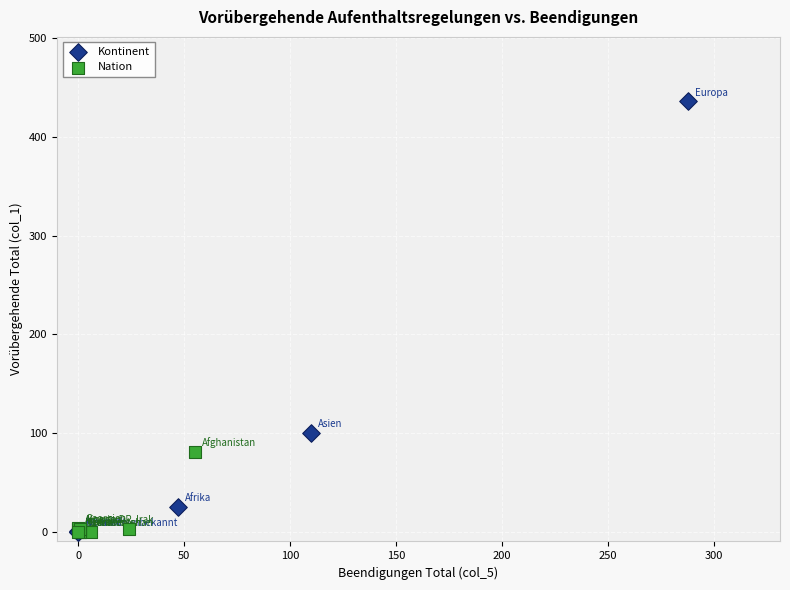

Which series reaches the maximum Y coordinate?

Kontinent